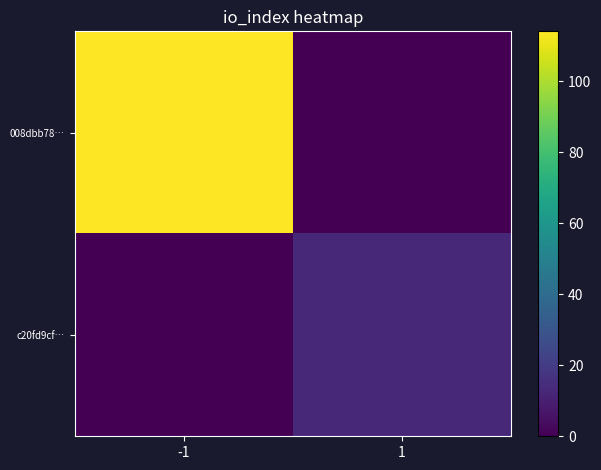

What is the difference between the highest and lowest values at 1?

13